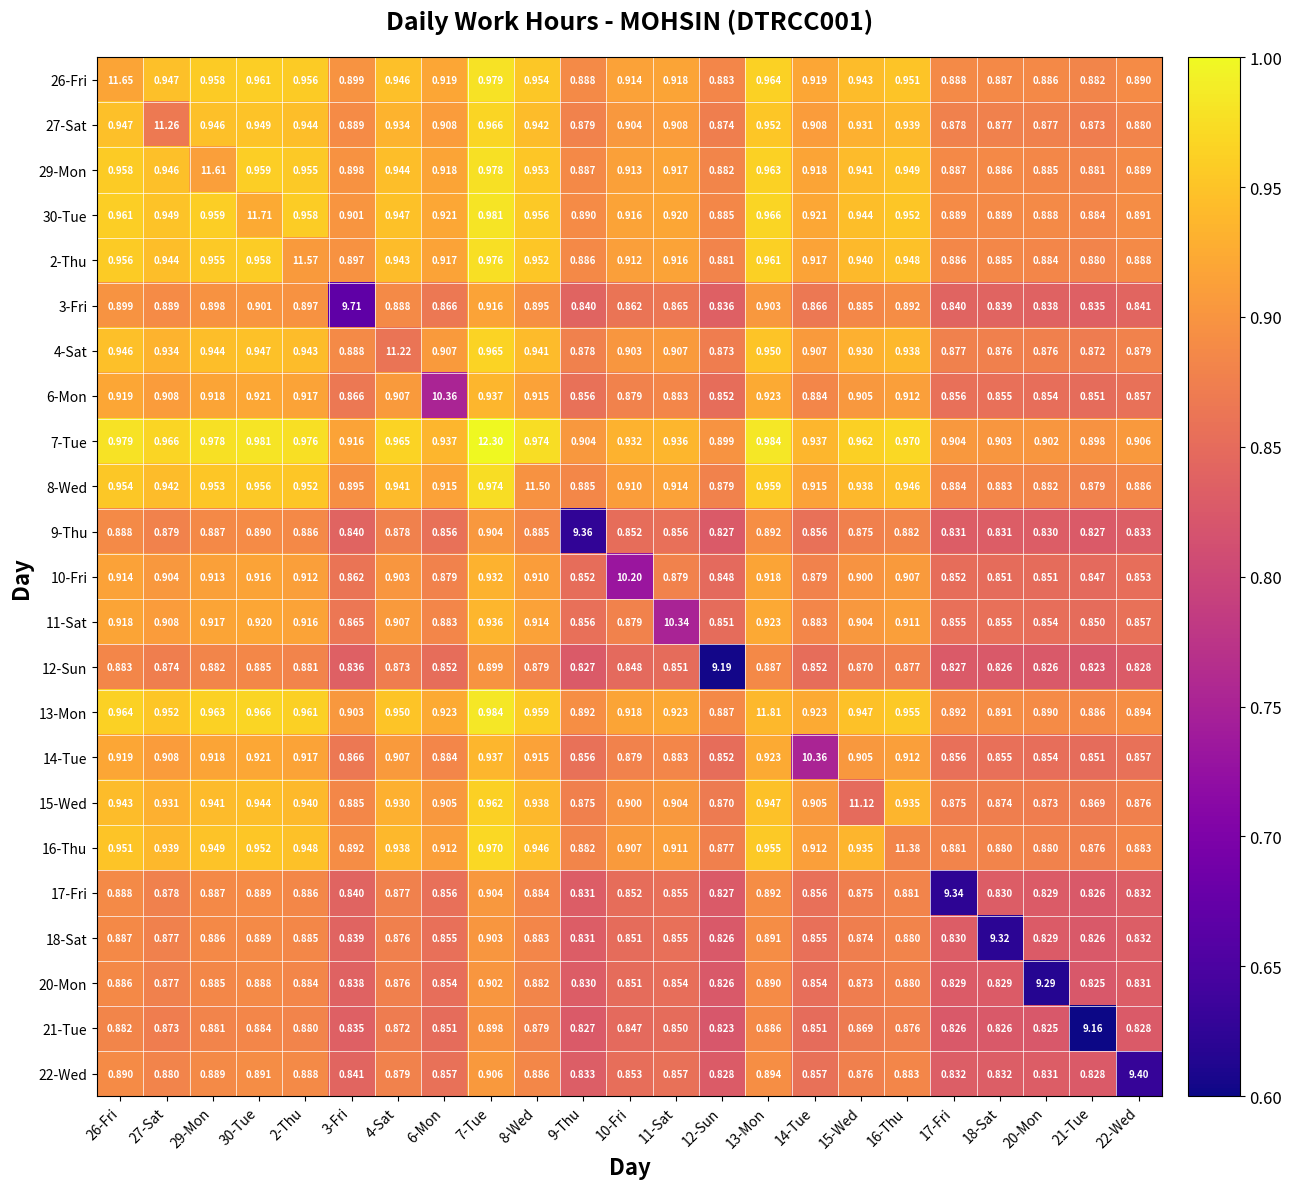

Is the value of 26-Fri at 2-Thu greater than the value of 20-Mon at 12-Sun?

Yes